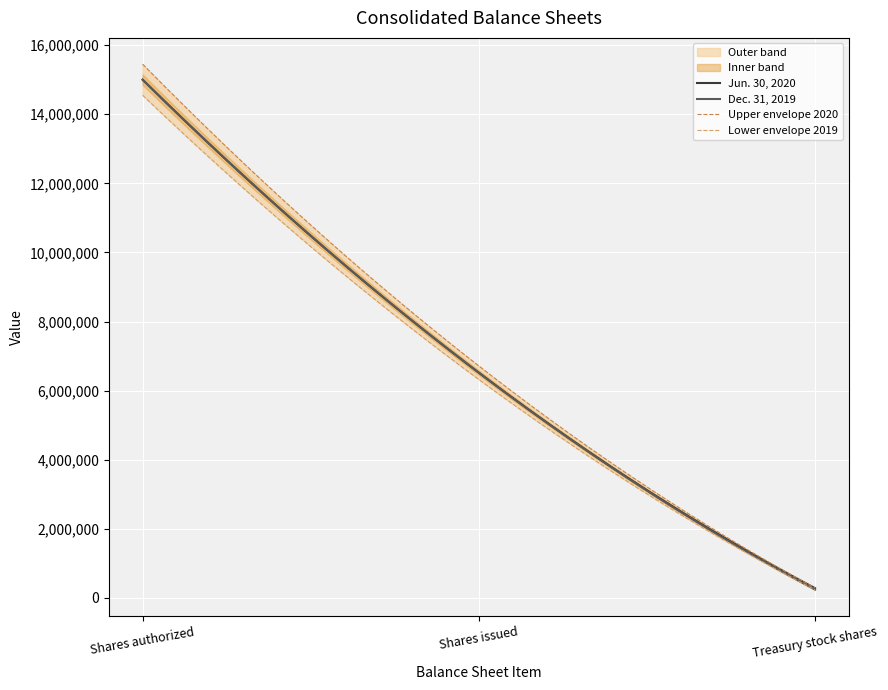

What is the highest value of the Jun. 30, 2020 series?

15000000.0